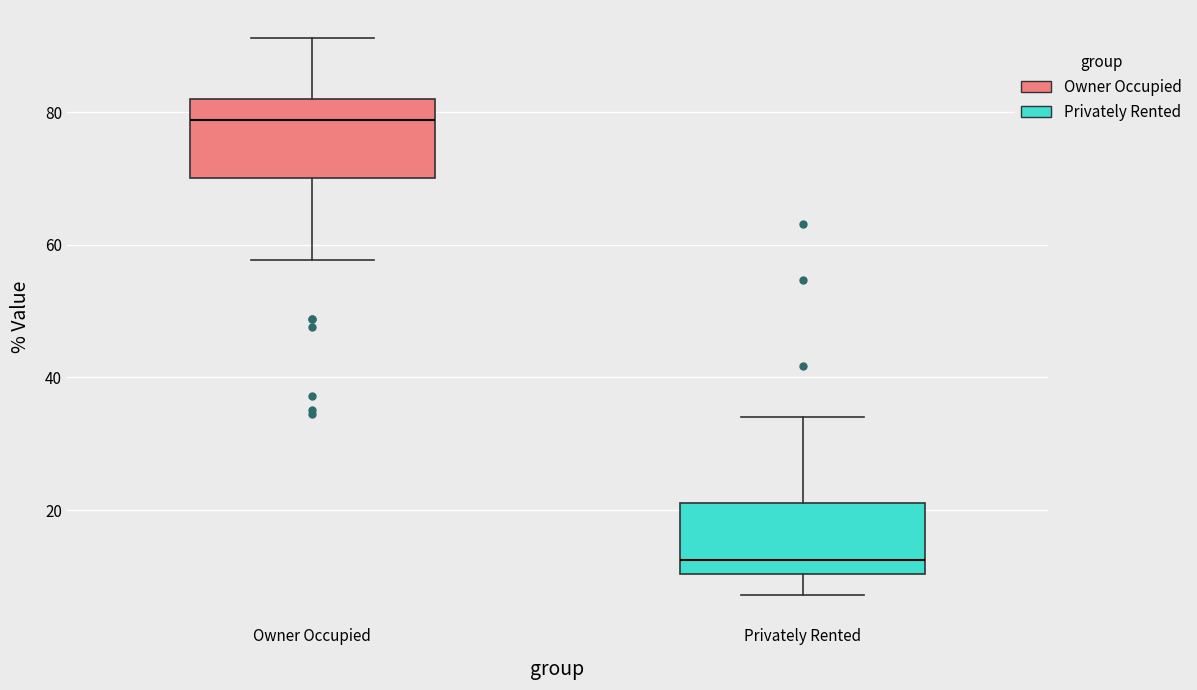

Reading left to right, transcribe this box plot: for each box, give where its median line is, the range the box spans, and where its two whiskers end, as read against the y-axis. The values are not printed on the chart, so give them approximately, as read against the axis.

Owner Occupied: median 78, box 70 to 82, whiskers 58 to 92
Privately Rented: median 12, box 10 to 22, whiskers 8 to 34